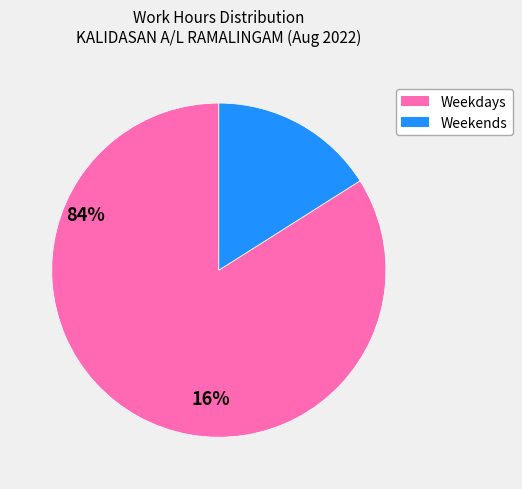

Which slice represents more than half of the pie?

Weekdays